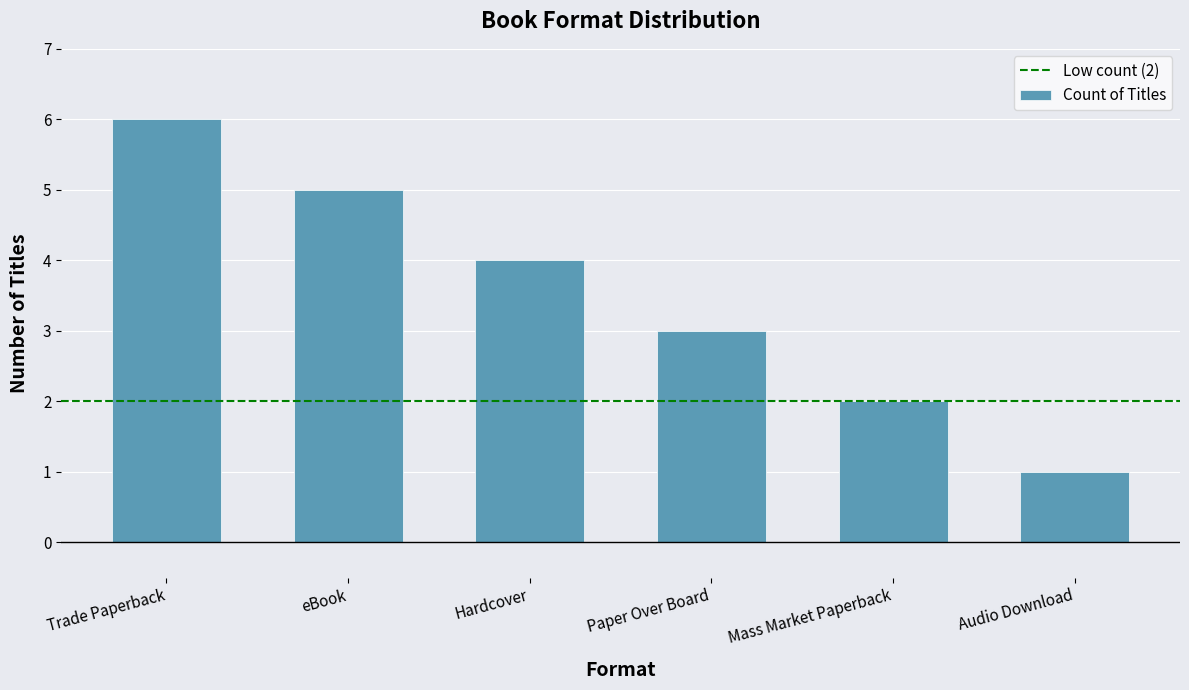

How many values are between 2 and 5?

4